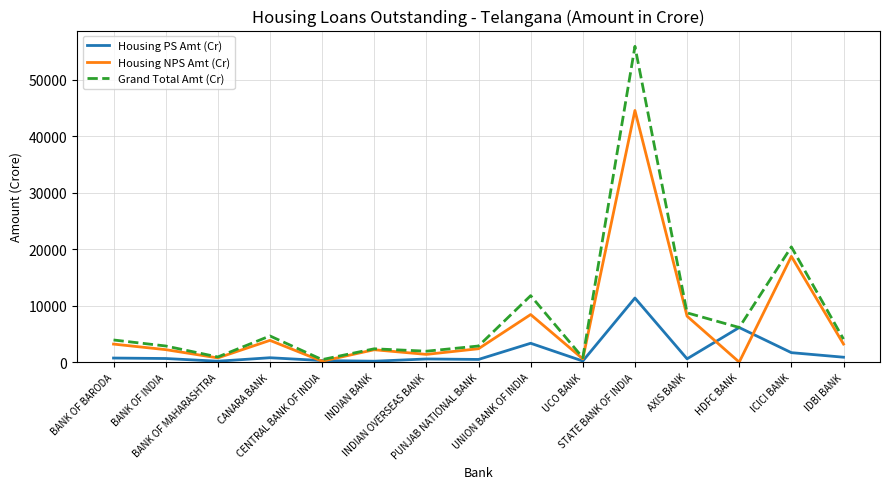

What is the highest value of the Housing PS Amt (Cr) series?

11364.4